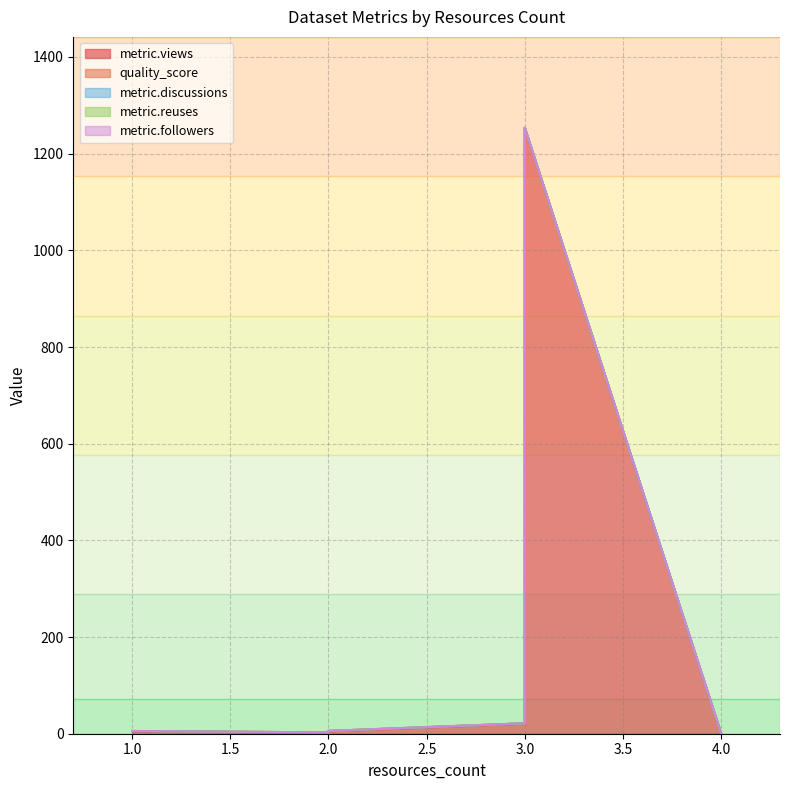

What is the greatest value displayed?

1253.0